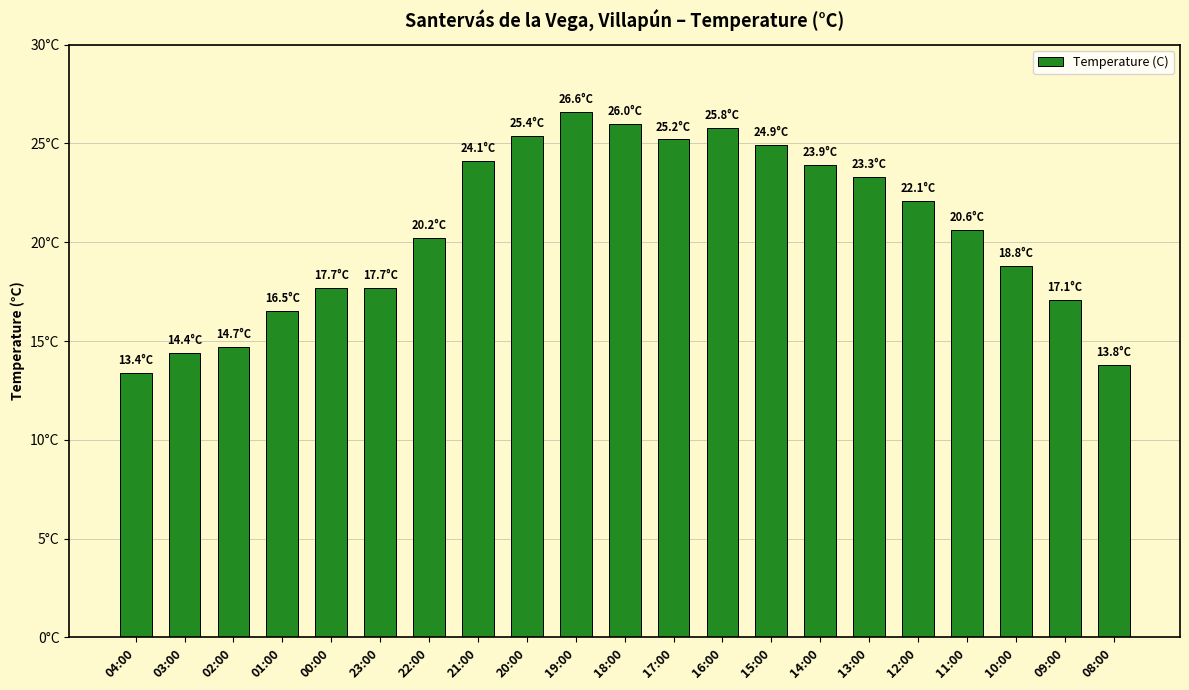

Are the bars horizontal?

No